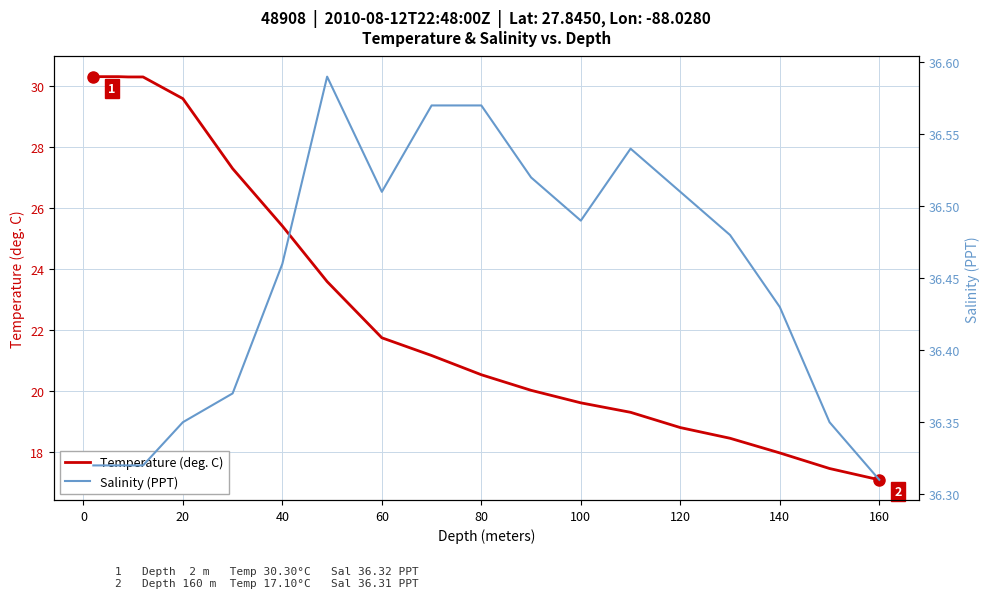

What is the average value of the Salinity (PPT) series?

36.4